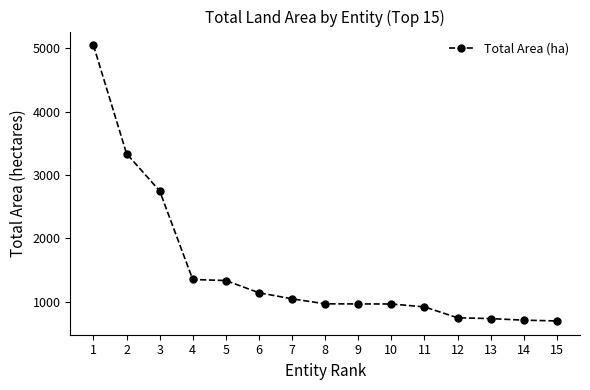

What is the value of the 4th point from the left?

1352.9